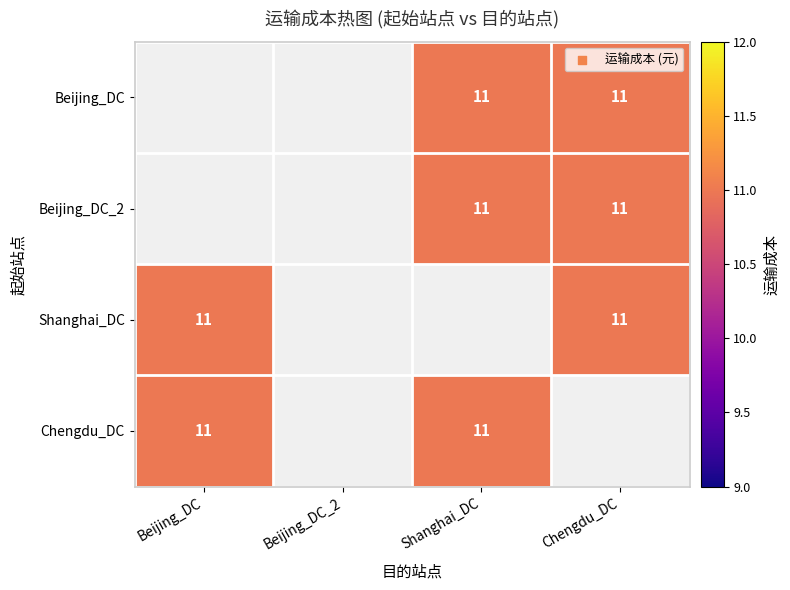

Count the number of categories in the chart.

4